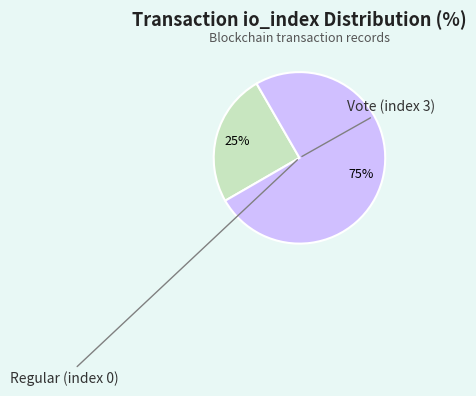

To the nearest percent, what is the average slice percentage?

50%